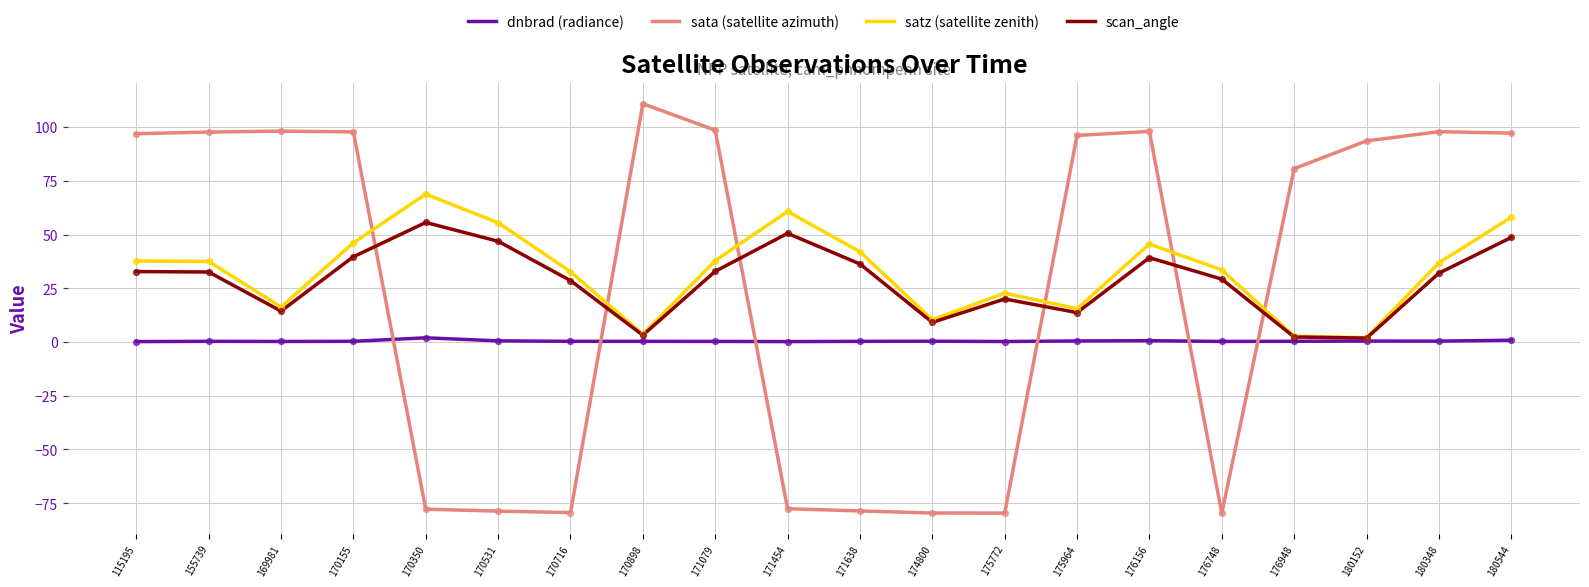

At how many categories does at least one series exceed 46?

15